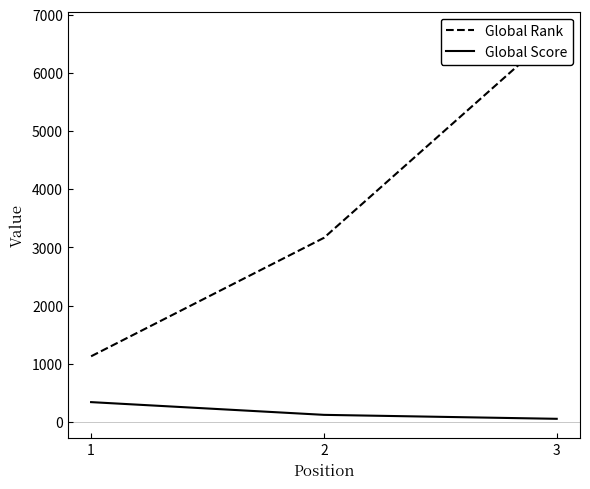

The value of Global Rank at 1 is 1127. True or false?

True